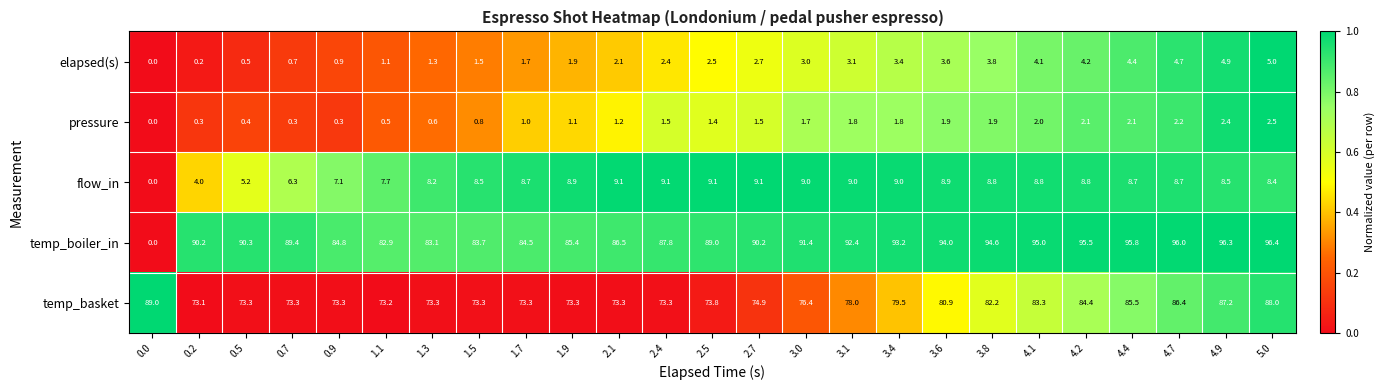

Which series changed the most between 0.2 and 5.0?

temp_basket